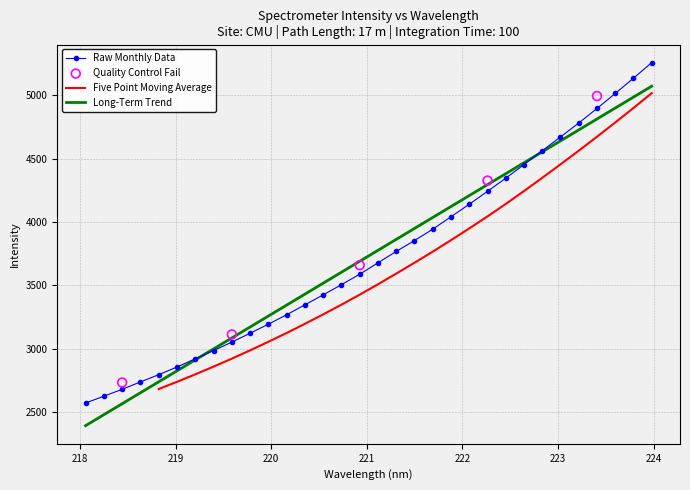

Between 220.7354 and 221.8812, which is larger?

221.8812